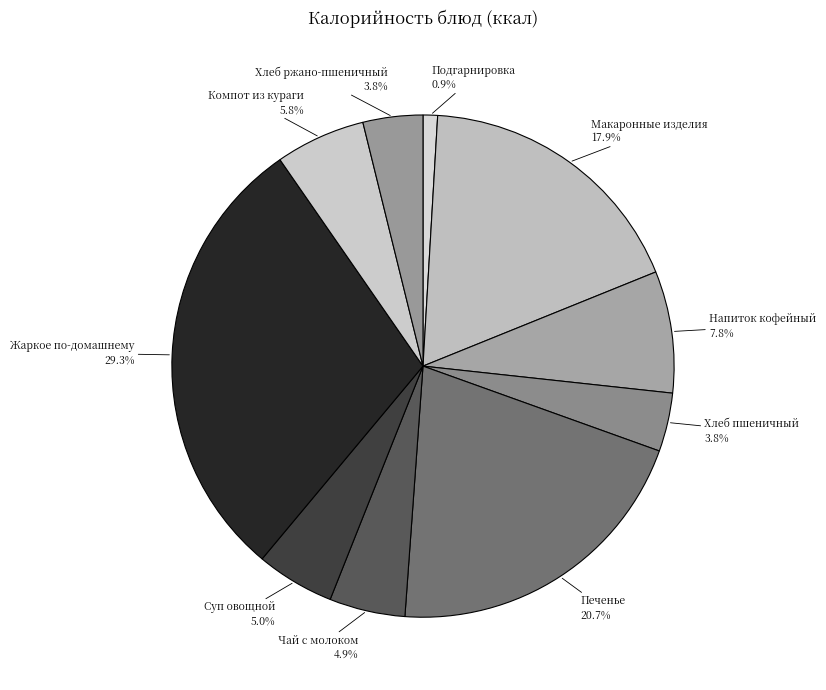

Is there a majority slice in this chart?

No